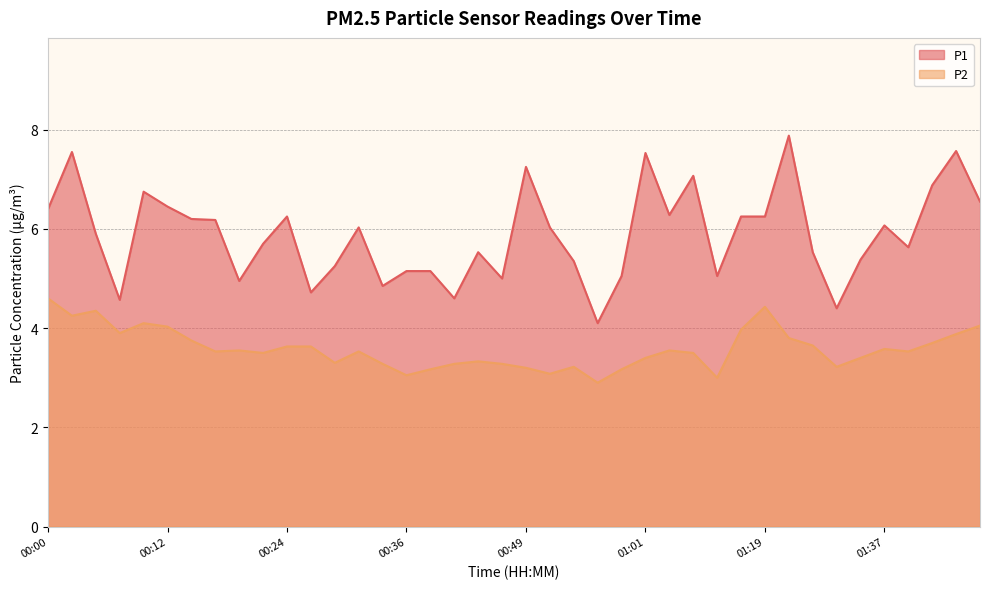

What is the minimum value for P1?

4.1